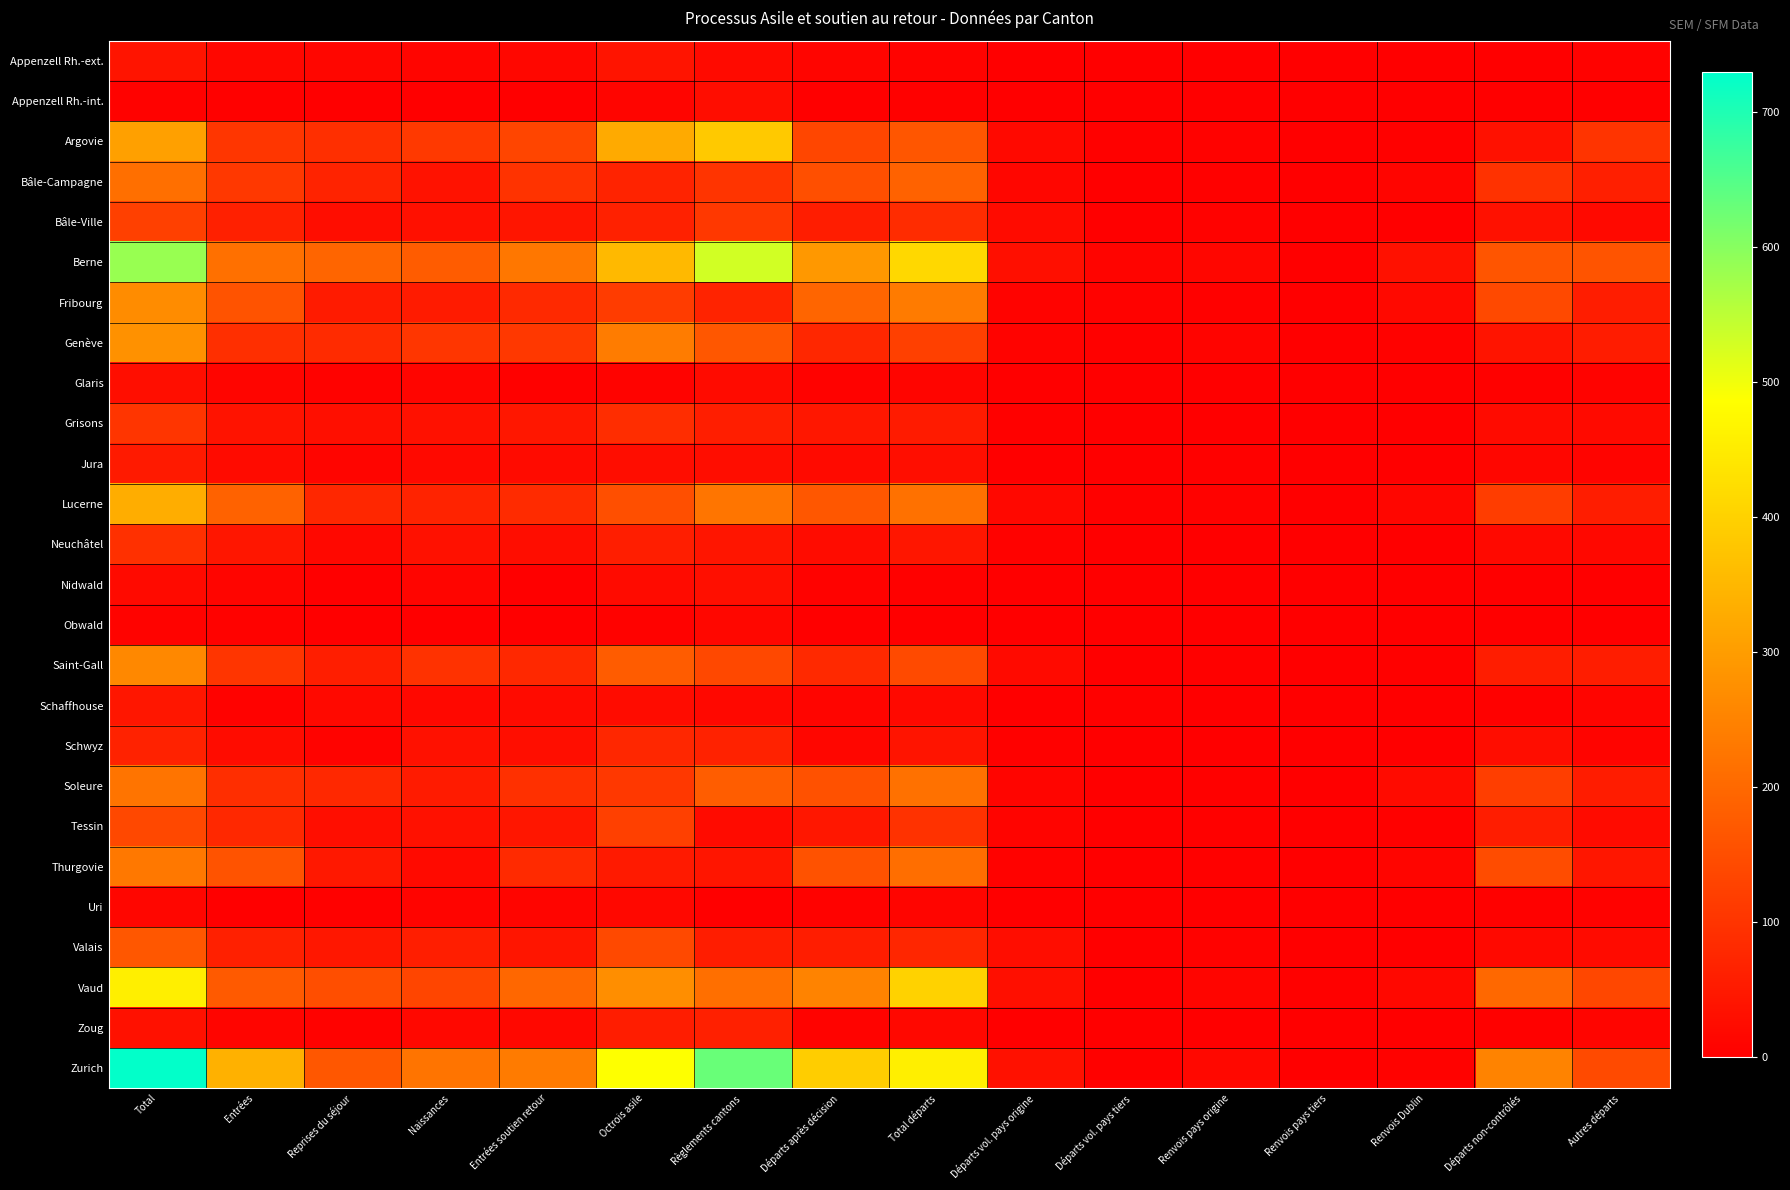

At which category does the chart reach its peak across all series?

Total